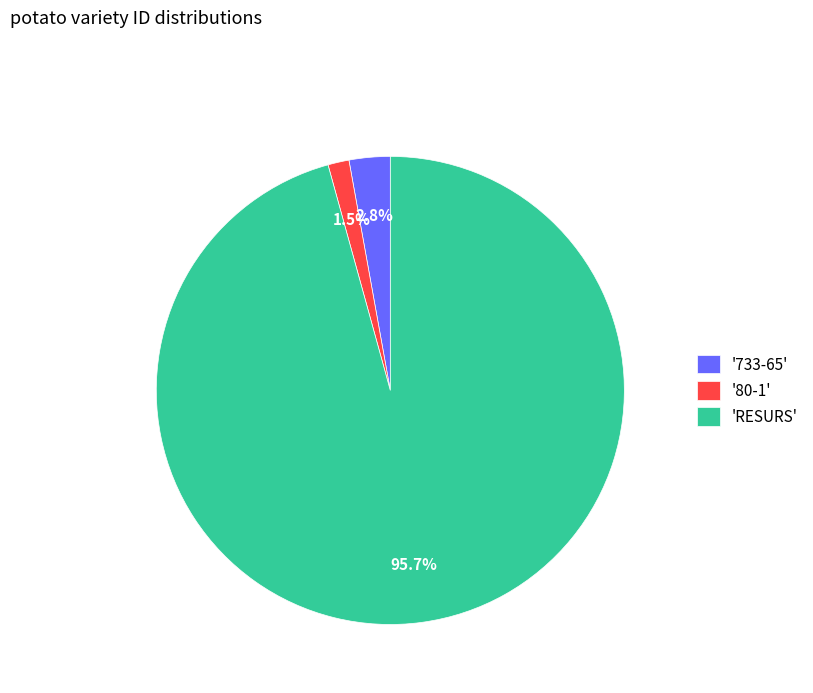

Does '733-65' represent more than half of the total?

No